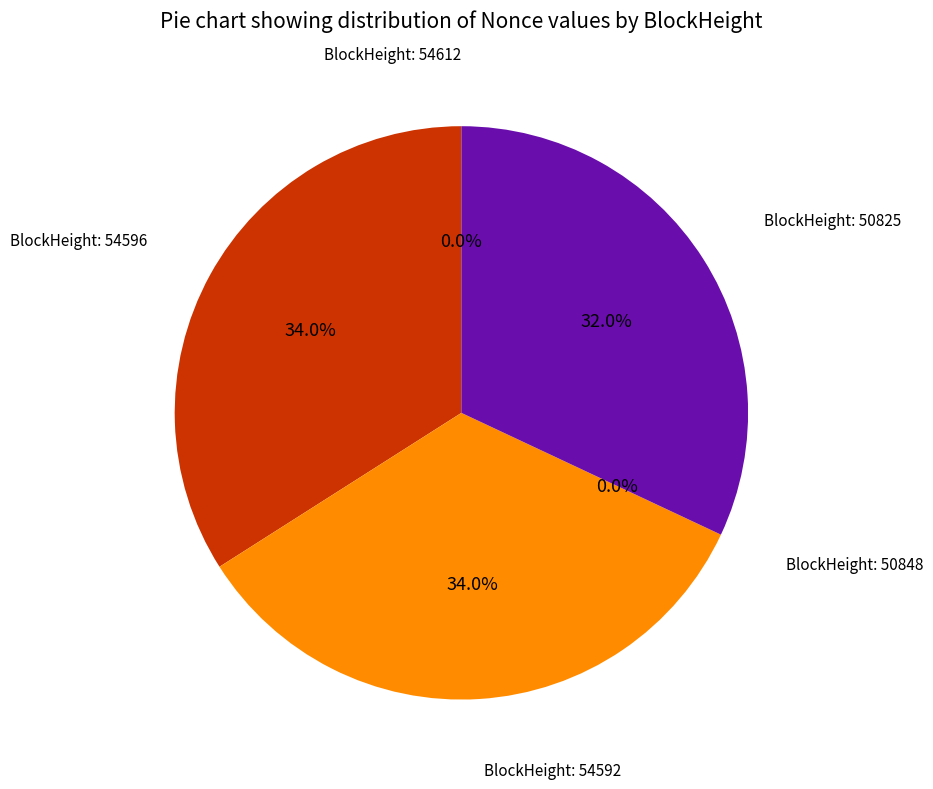

Is the sum of 54596 and 54592 greater than half?

Yes